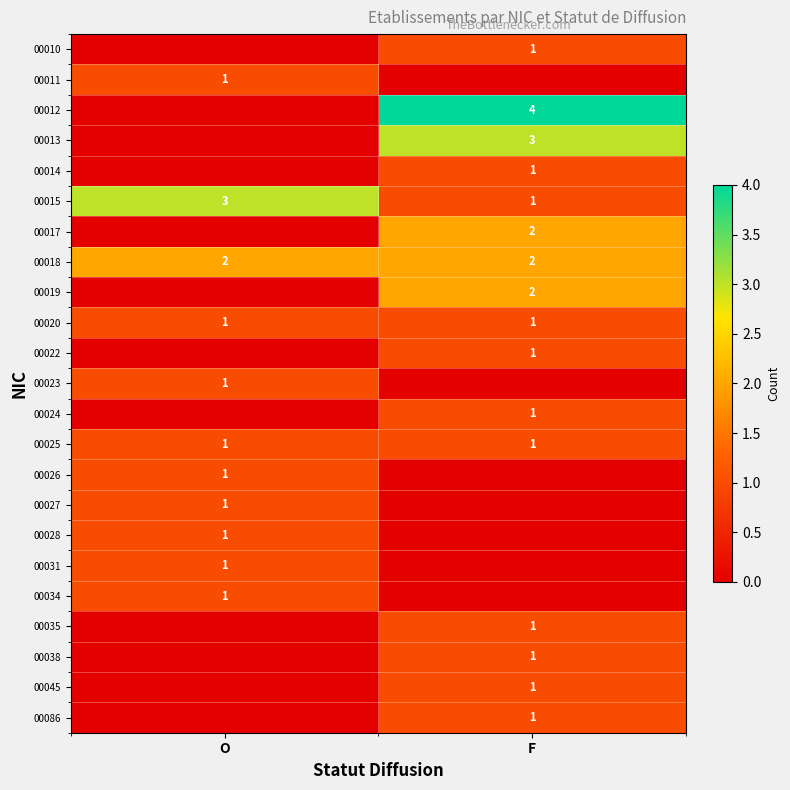

Is the value of 00013 at F greater than the value of 00012 at F?

No